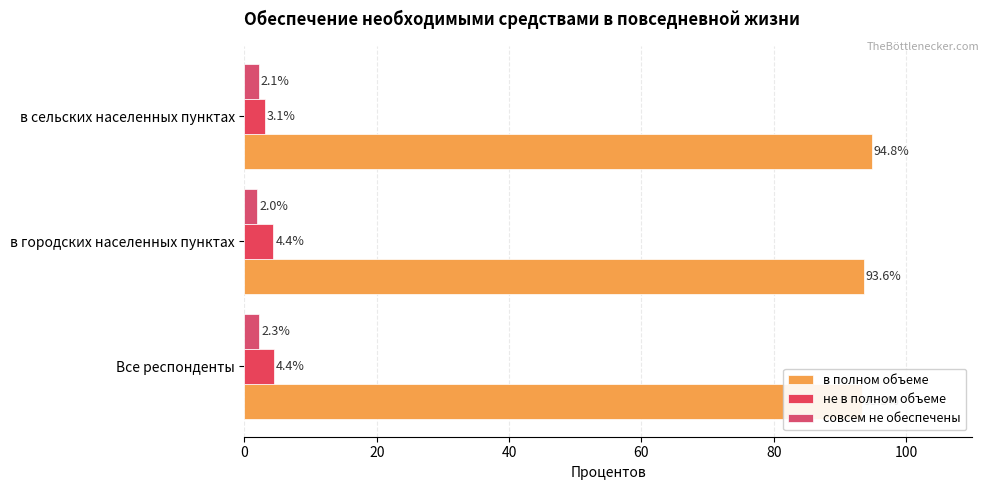

The value of совсем не обеспечены at в городских населенных пунктах is 2.8. True or false?

False